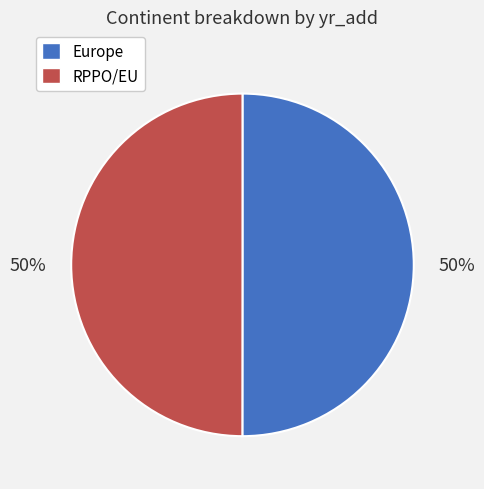

What is the ratio of the value at RPPO/EU to the value at Europe?

1.0